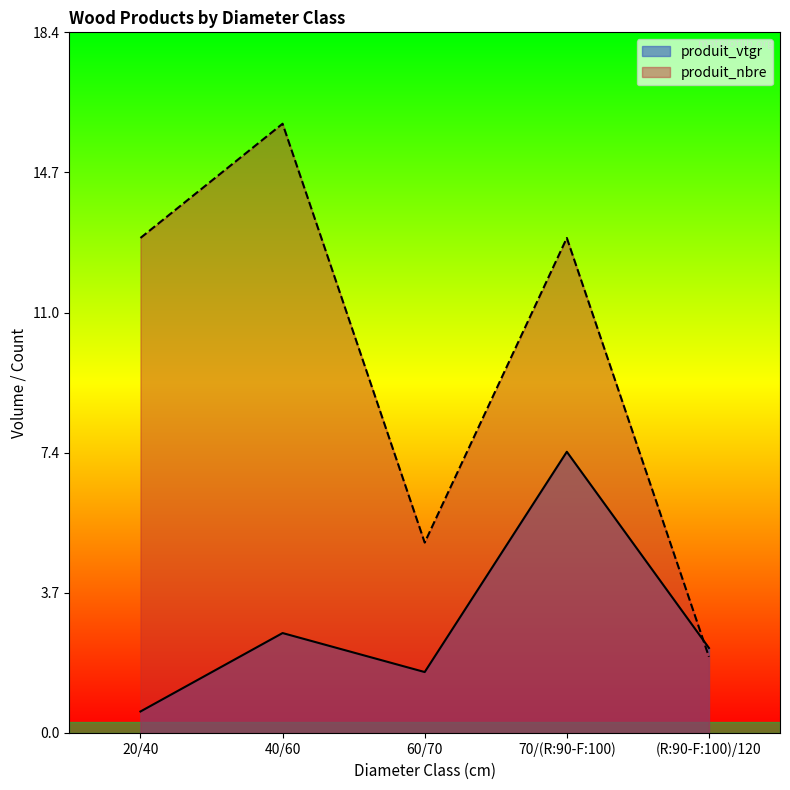

What are all the series names shown in the legend?

produit_vtgr, produit_nbre